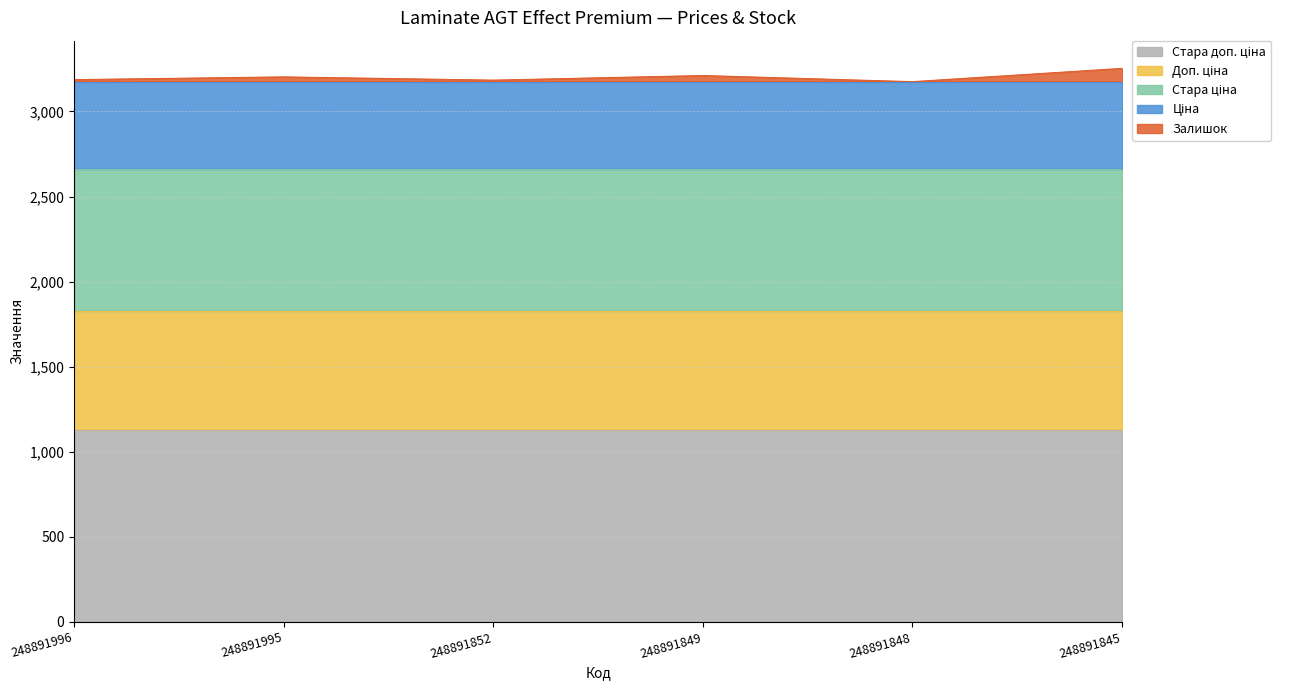

At 248891849, list the series in order from smallest to largest.

Залишок, Ціна, Доп. ціна, Стара ціна, Стара доп. ціна